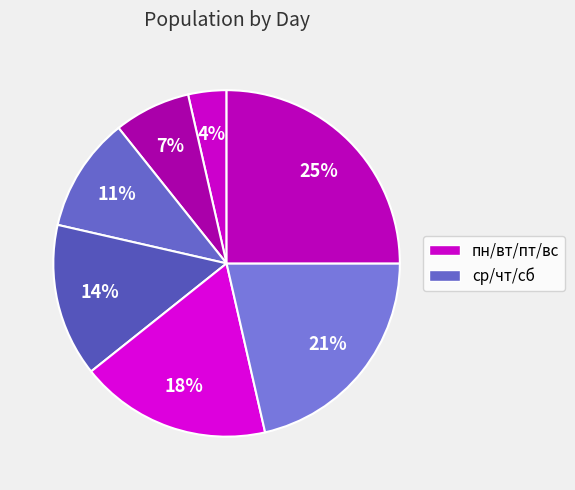

Count the number of slices in the pie.

7